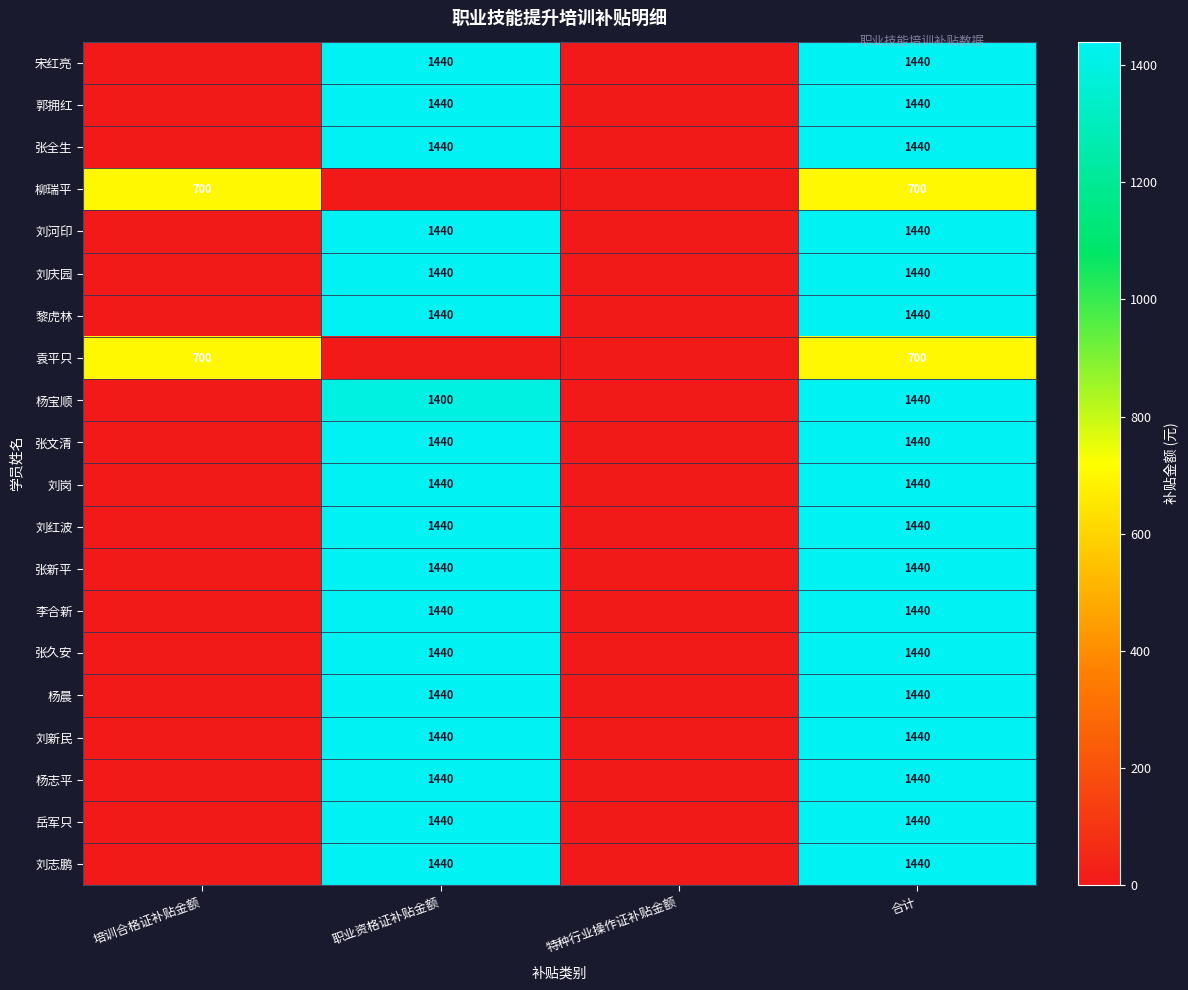

The 张久安 series shows 1440 at 合计. True or false?

True